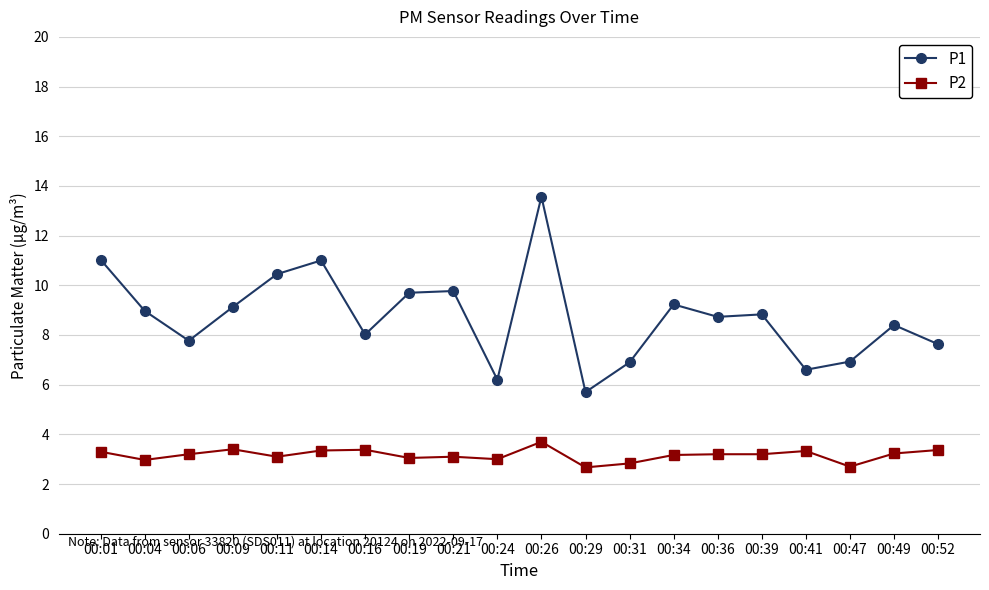

True or false: P2 and P1 intersect in this chart.

False